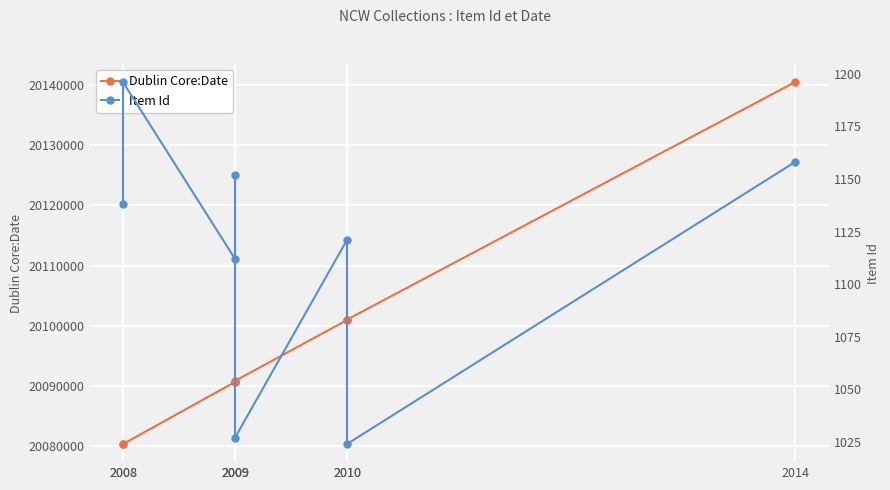

What is the difference between the Item Id values at 2009 and 2008?

44